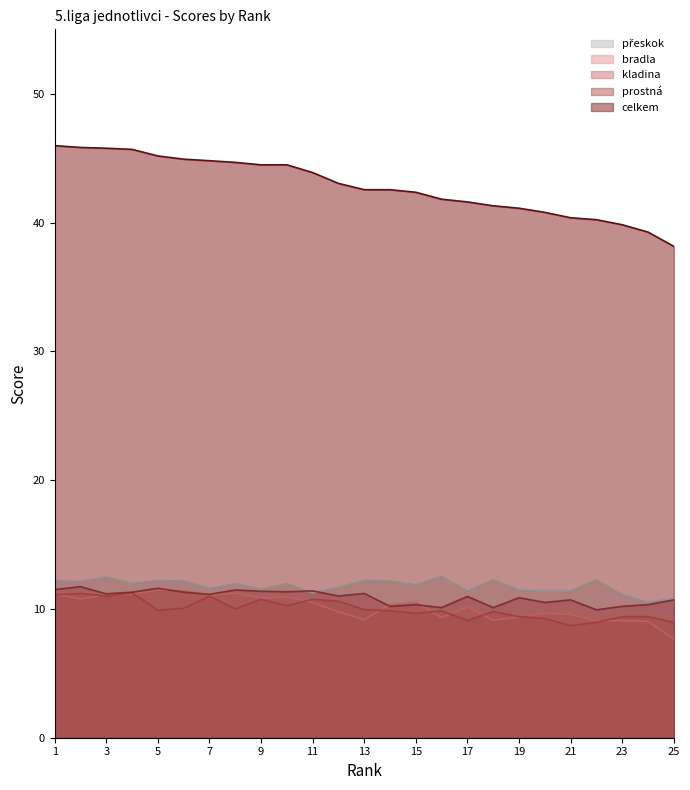

Is the value of celkem at 16 greater than the value of kladina at 20?

Yes